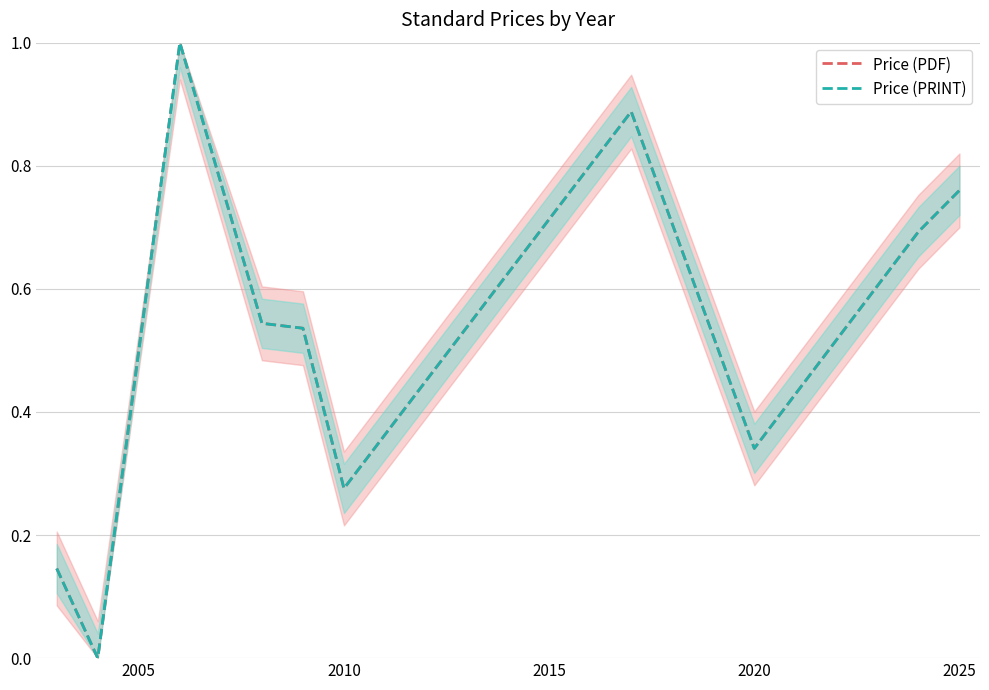

How many values in the Price (PRINT) series exceed 0?

9